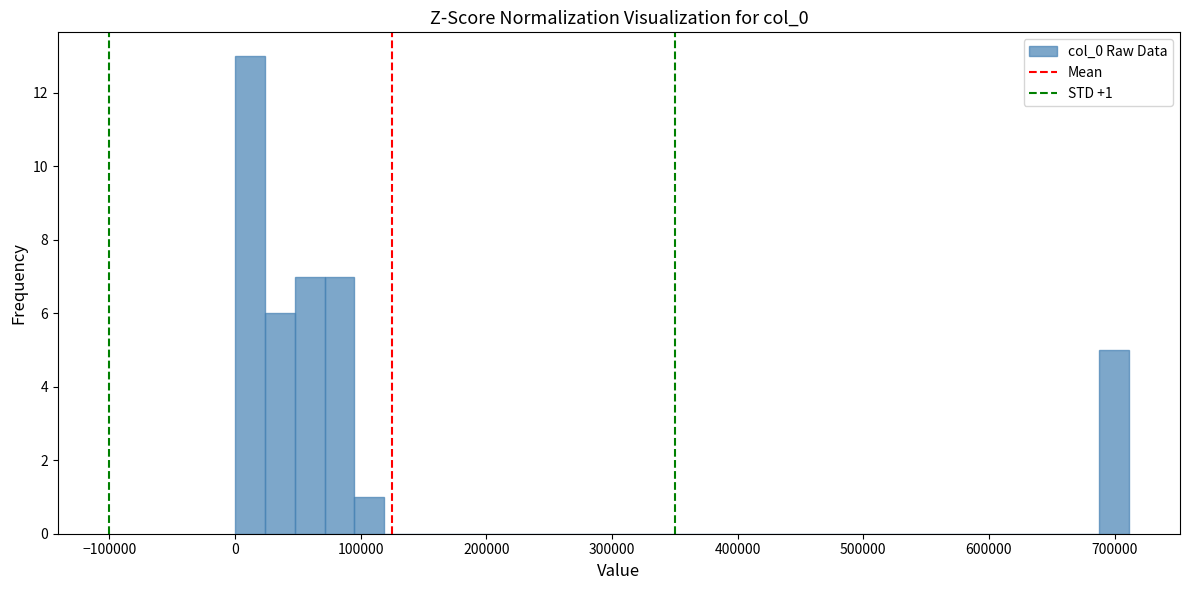

Read against the x-axis, roughly where is the centre of the tallest bar?

10000